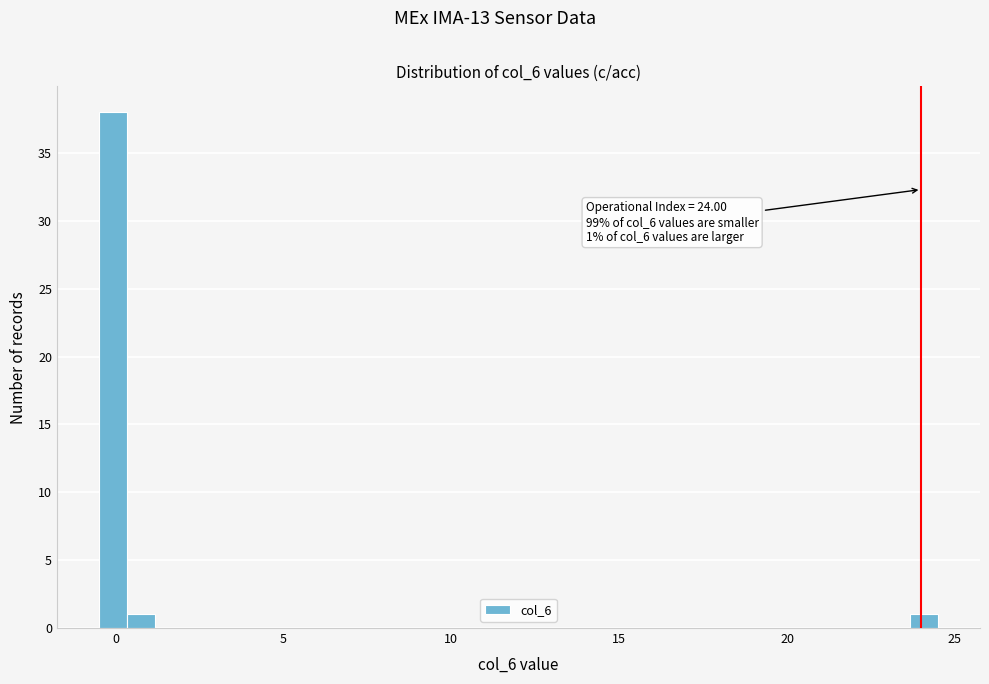

Read against the x-axis, roughly where is the centre of the tallest bar?

0.0